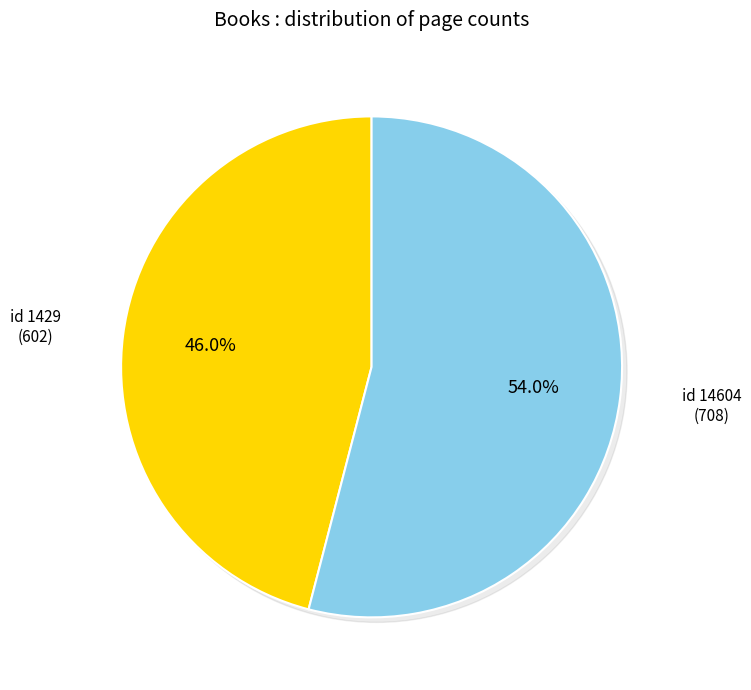

Does any single category account for the majority?

Yes